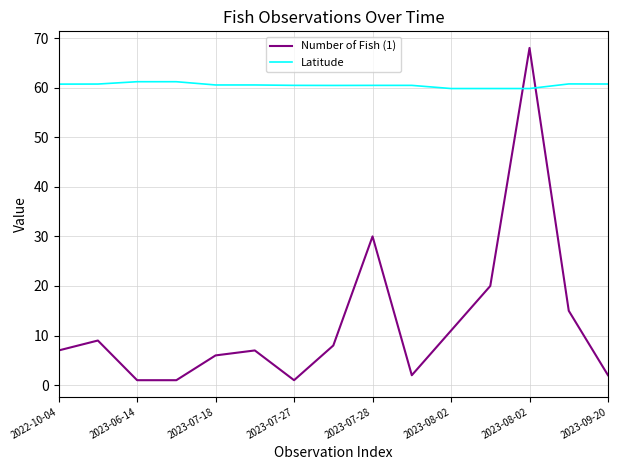

Rank the series by their average value, from lowest to highest.

Number of Fish (1), Latitude